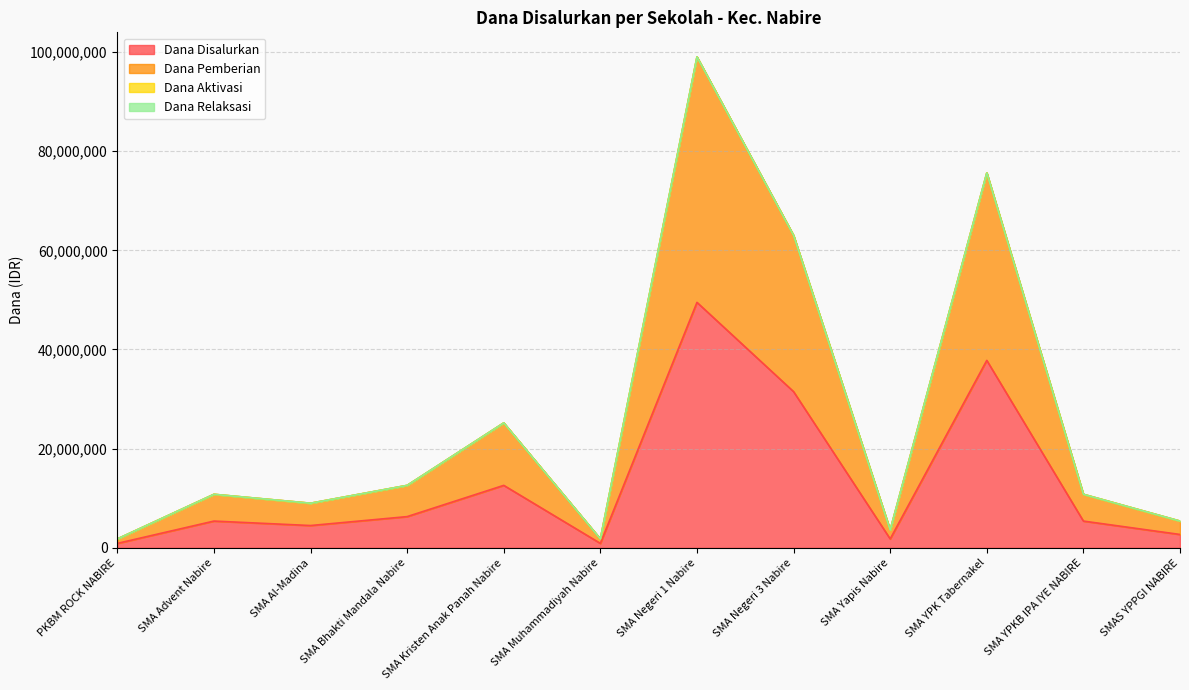

How many interior local valleys does the Dana Disalurkan series have?

3